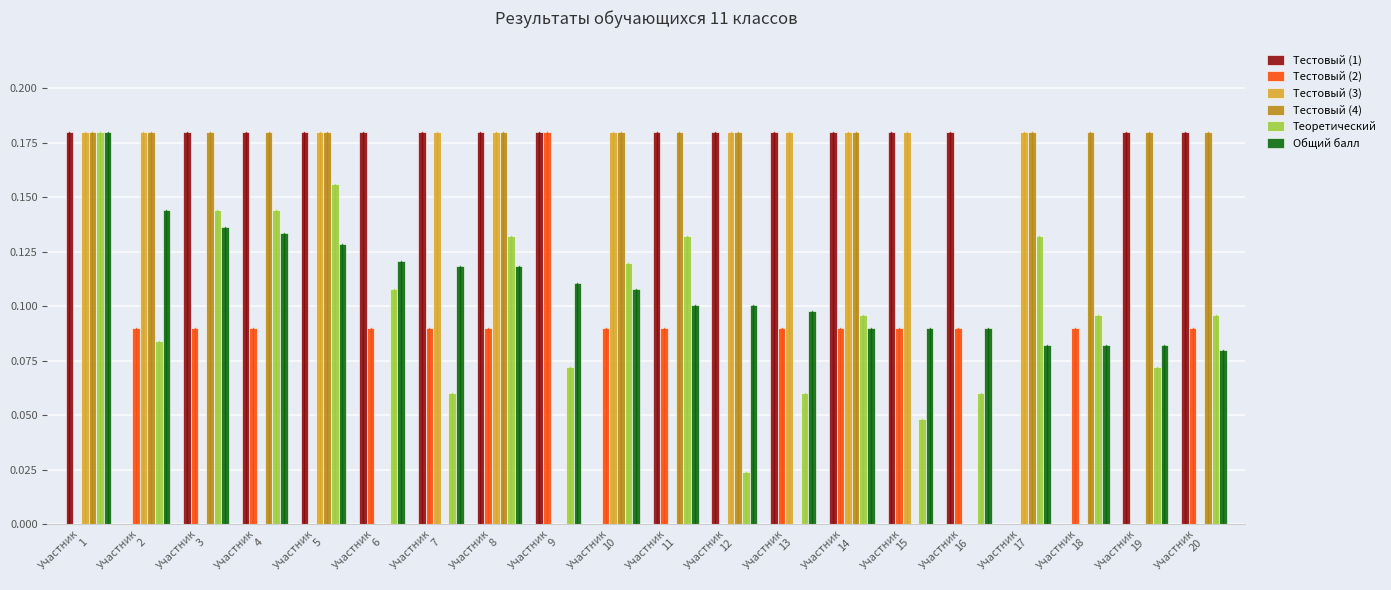

Is the value of Общий балл at Участник
8 greater than the value of Тестовый (4) at Участник
5?

No